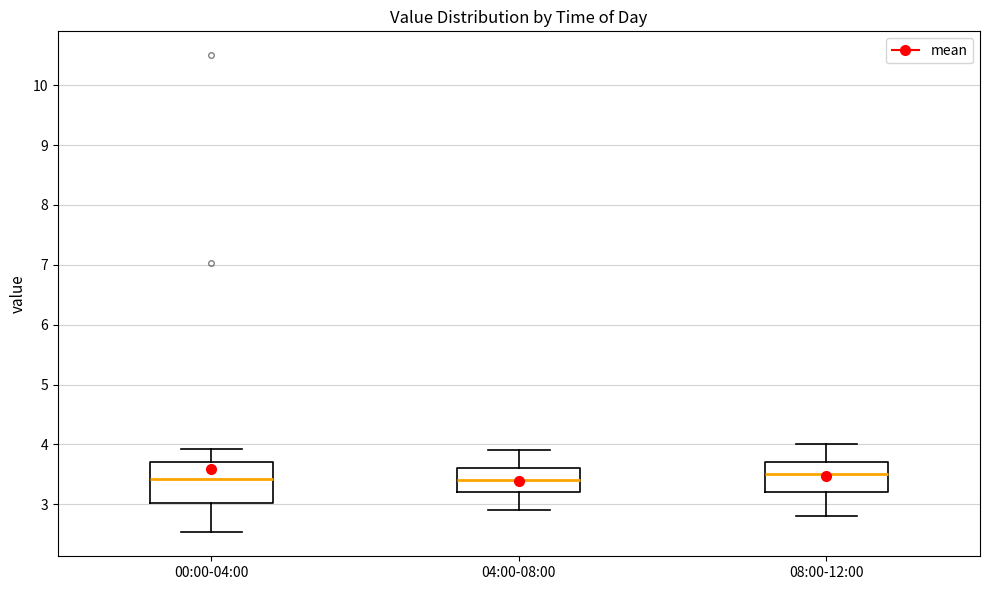

Where does the upper whisker of the box for 08:00-12:00 end on the y-axis? The values are not printed on the chart, so give them approximately, as read against the axis.

4.0